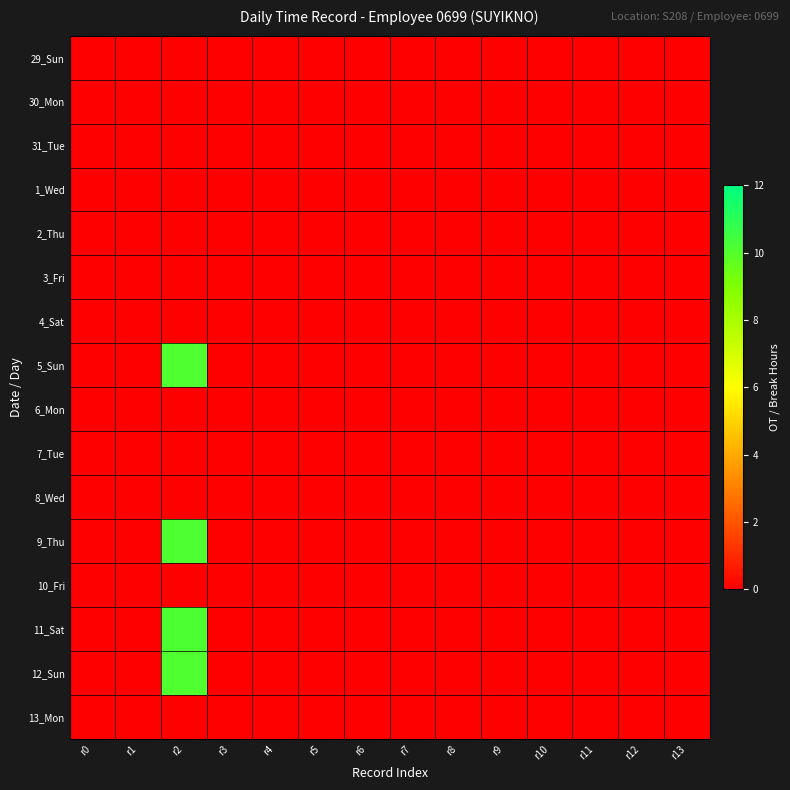

At how many categories does at least one series exceed 4?

1